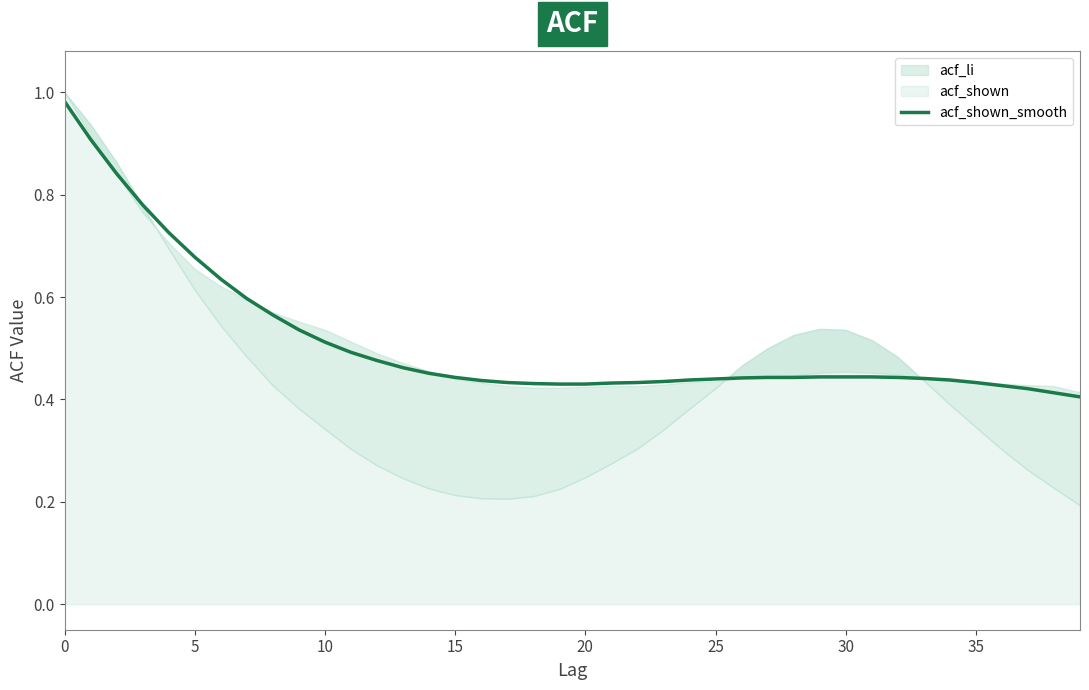

Is it true that acf_shown_smooth equals 0.2 at 35?

False